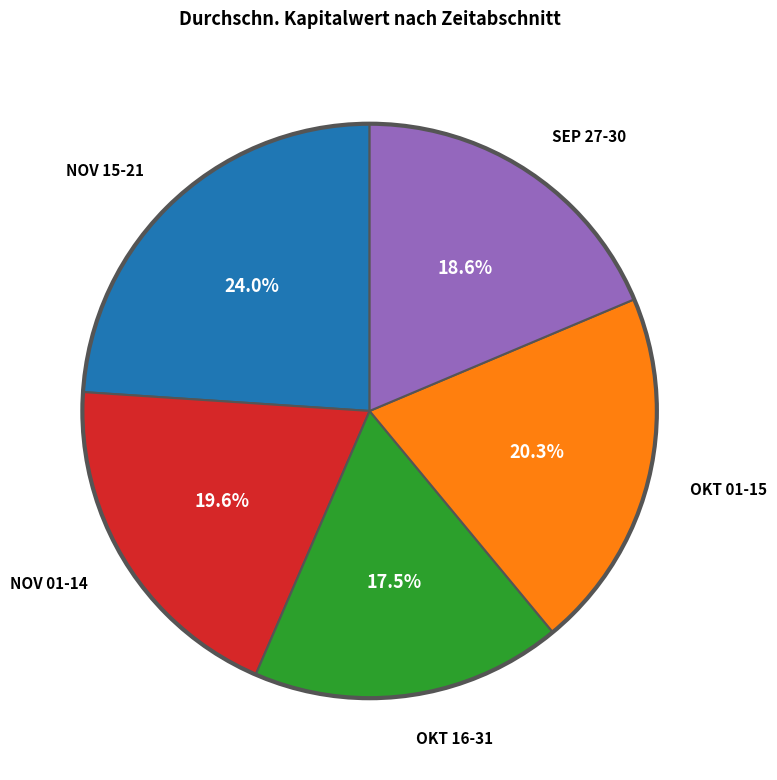

Is there any slice that represents more than half of the pie?

No